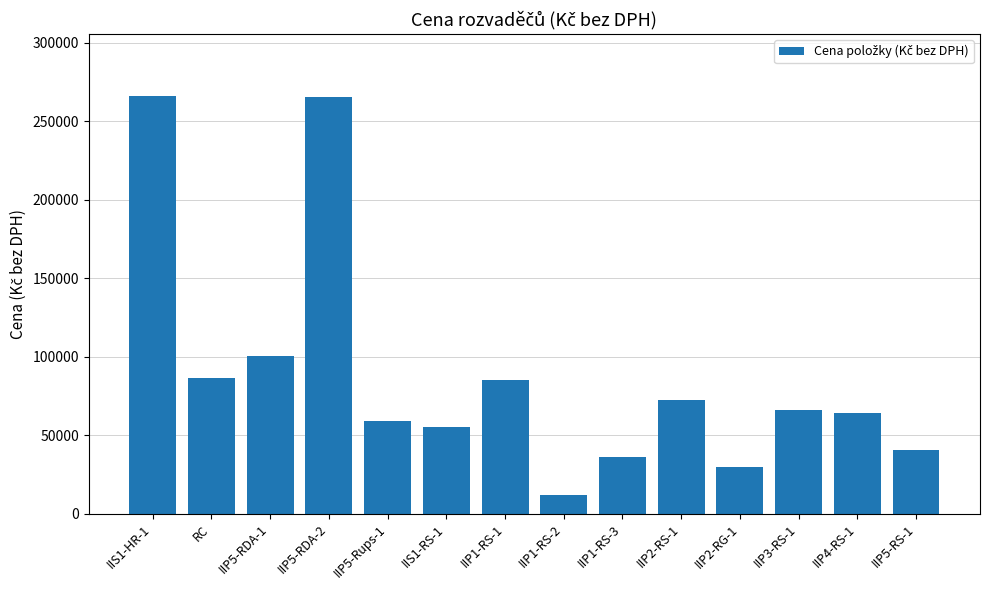

What is the label of the 6th bar from the left?

IIS1-RS-1